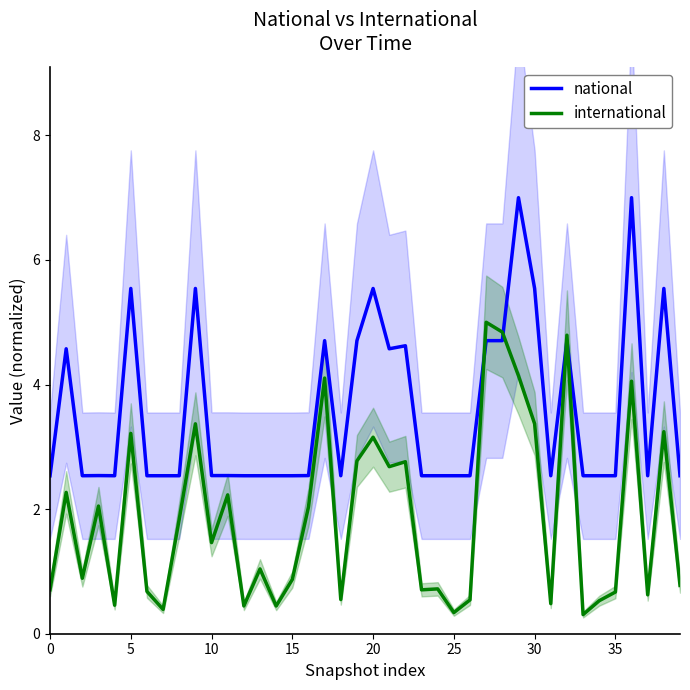

Which series ends up on top after the final intersection of national and international?

national